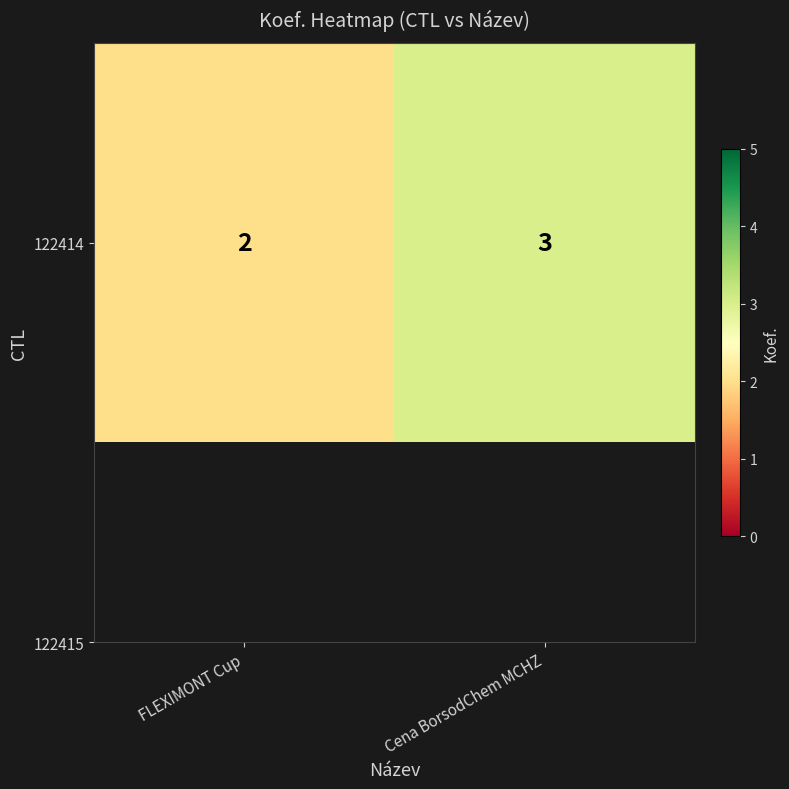

At which label is the value closest to 2?

FLEXIMONT Cup